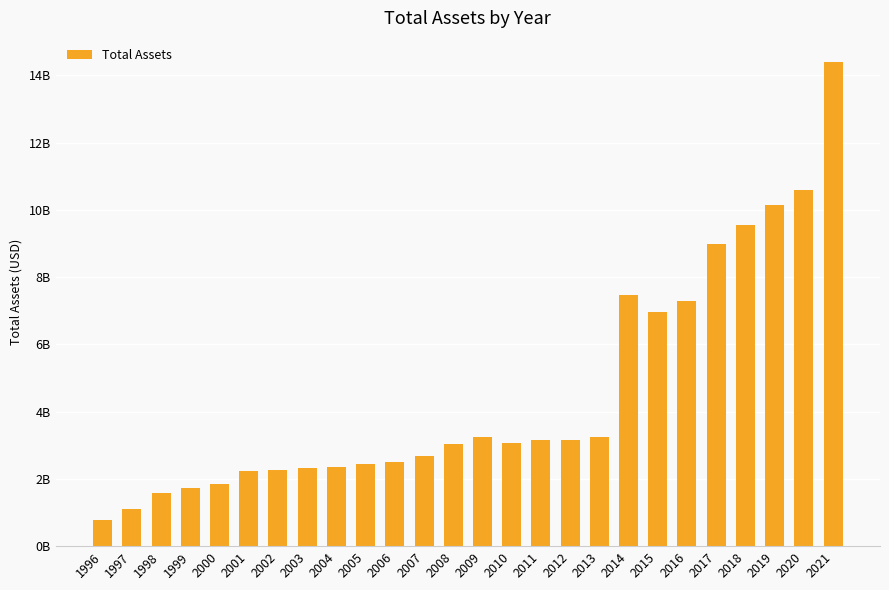

Reading left to right, what are all the values shown in this chart?

0.8	1.1	1.6	1.7	1.8	2.2	2.3	2.3	2.4	2.4	2.5	2.7	3.0	3.2	3.1	3.1	3.2	3.3	7.5	7.0	7.3	9.0	9.6	10.1	10.6	14.4